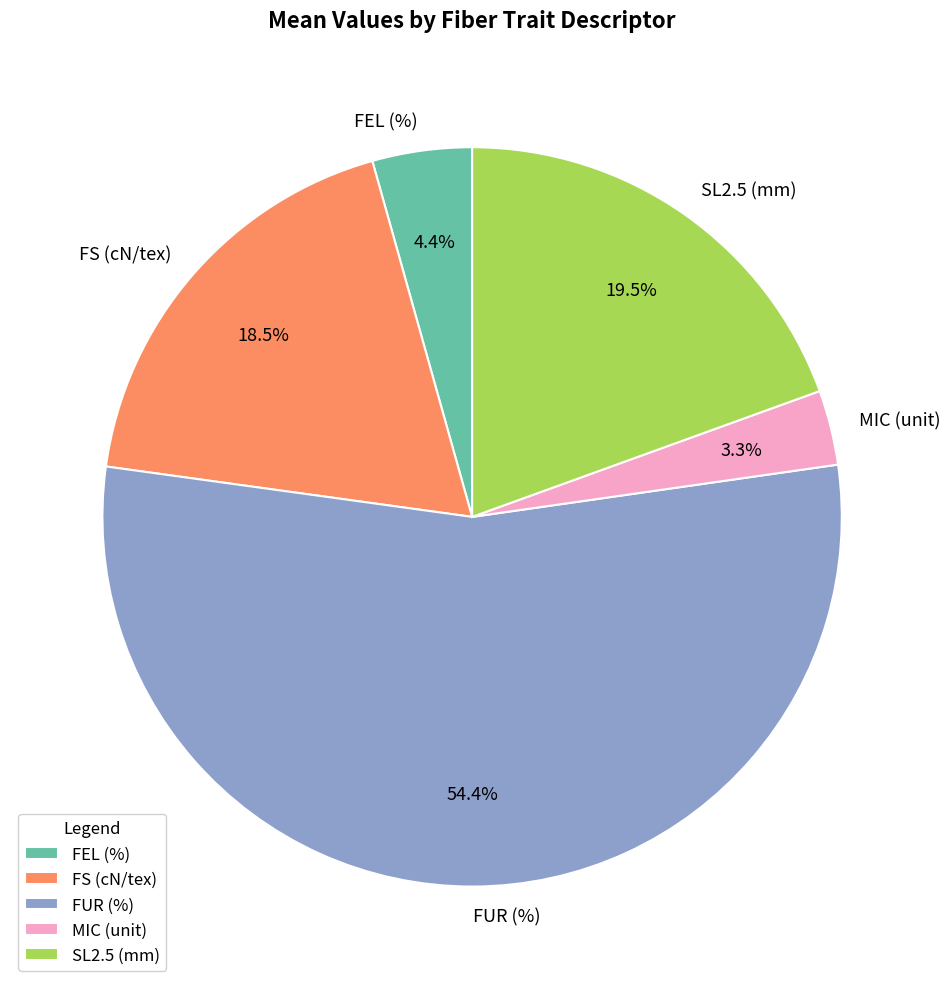

To the nearest percent, what is the difference between the largest and smallest slice percentages?

51%